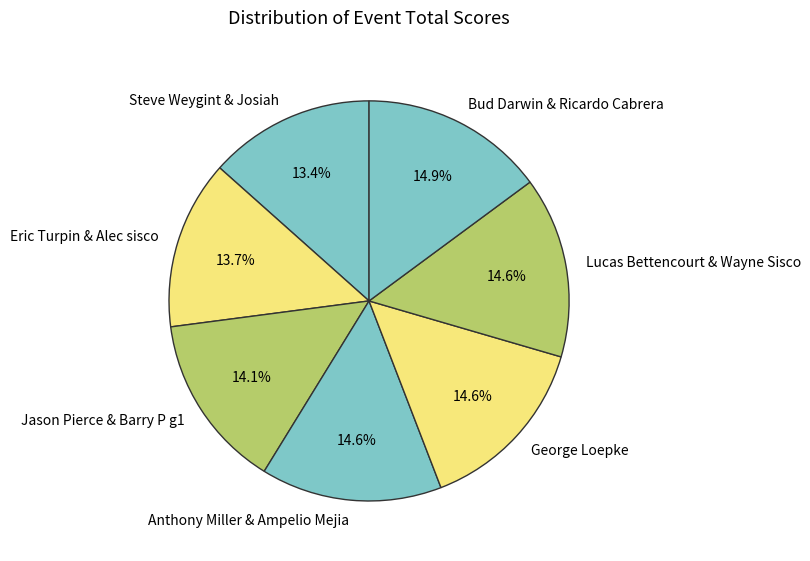

Is there a majority slice in this chart?

No